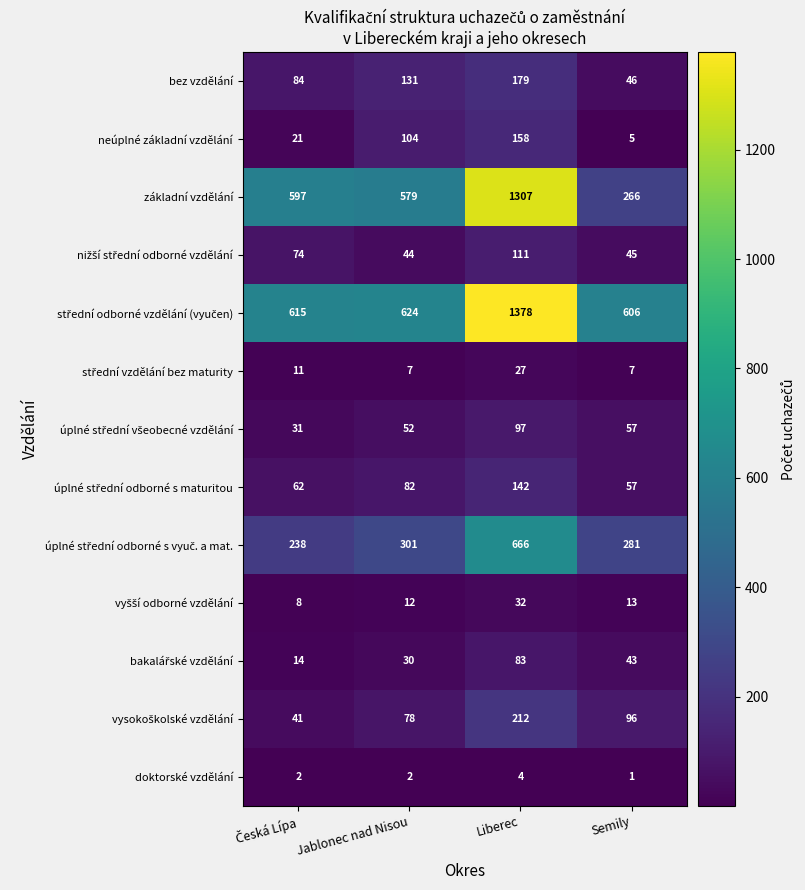

Count the neúplné základní vzdělání values in the range 21 to 158.

3